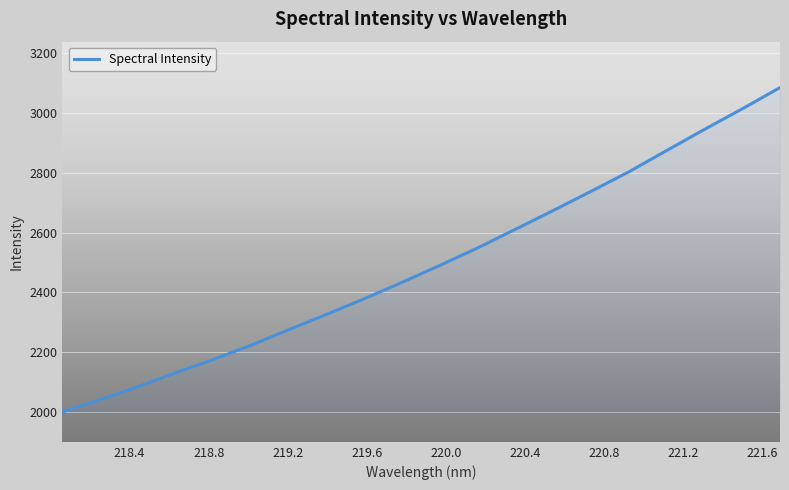

What is the difference between the maximum and minimum values?

1085.7